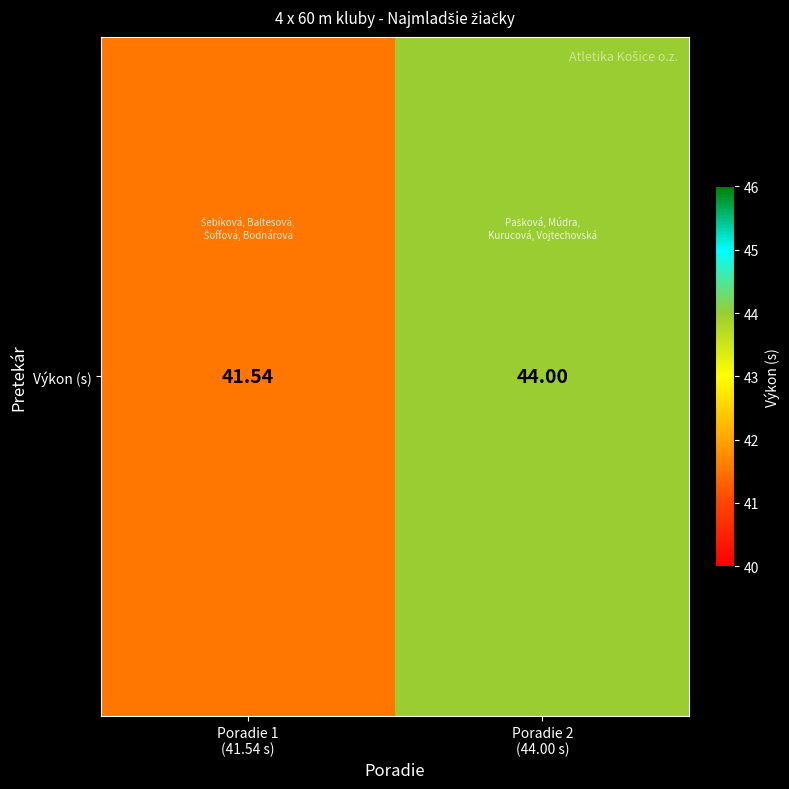

Reading left to right, list all the values displayed in this chart.

Poradie 1
(41.54 s)=41.5	Poradie 2
(44.00 s)=44.0